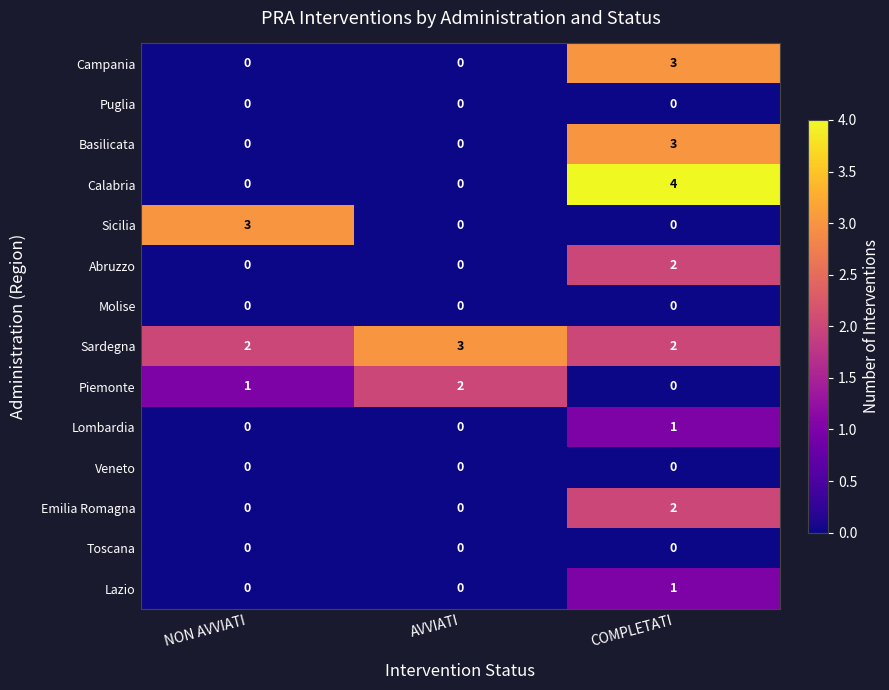

Between AVVIATI and COMPLETATI, which series saw the biggest shift?

Calabria